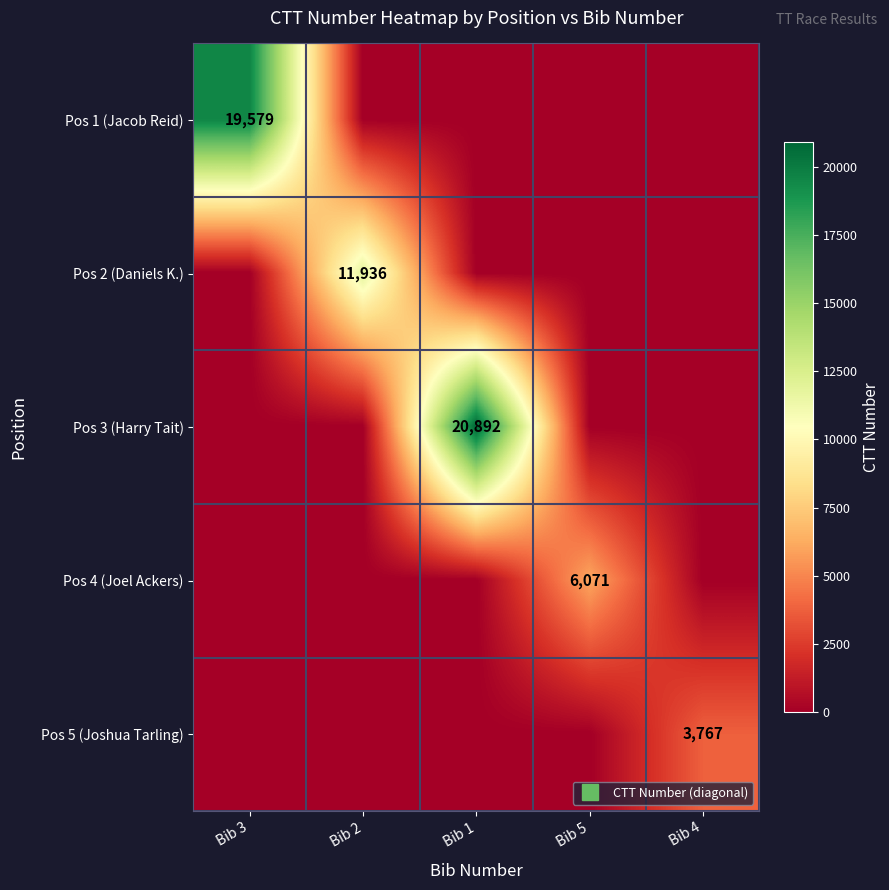

How many data points in Pos 1 (Jacob Reid) are above 0?

1